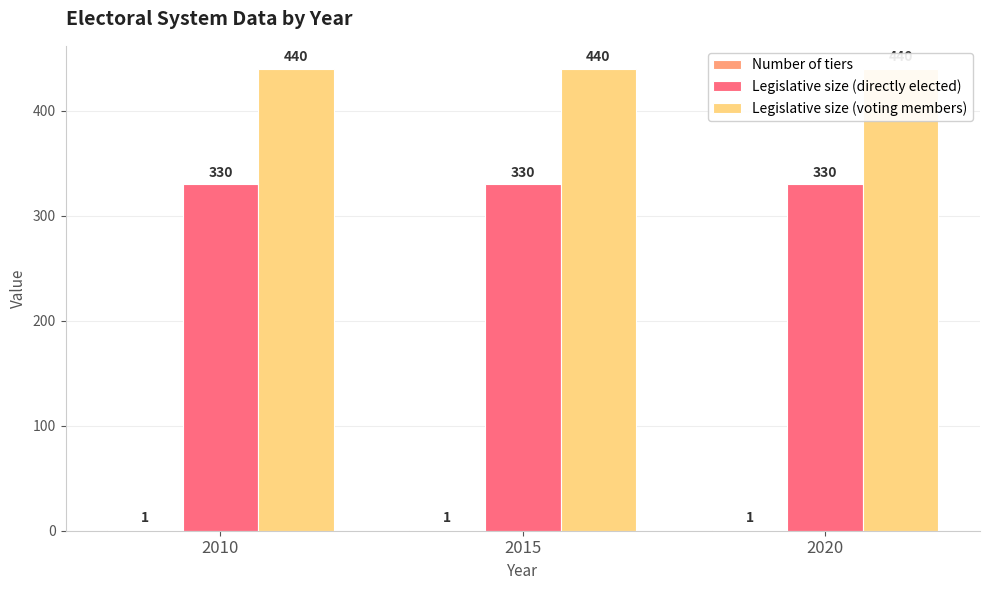

The Legislative size (voting members) series shows 622 at 2010. True or false?

False